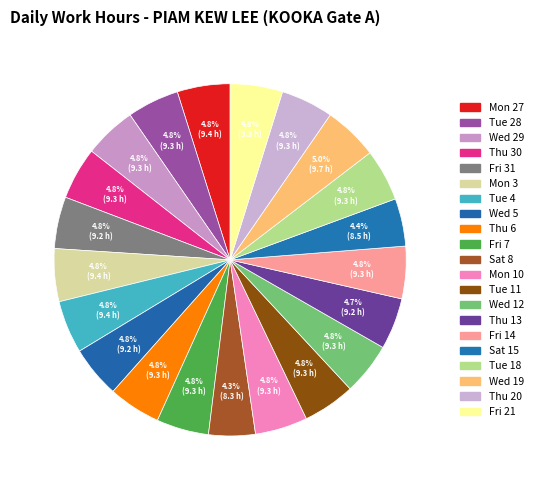

What percentage is the Sat 8 slice, to the nearest percent?

4%